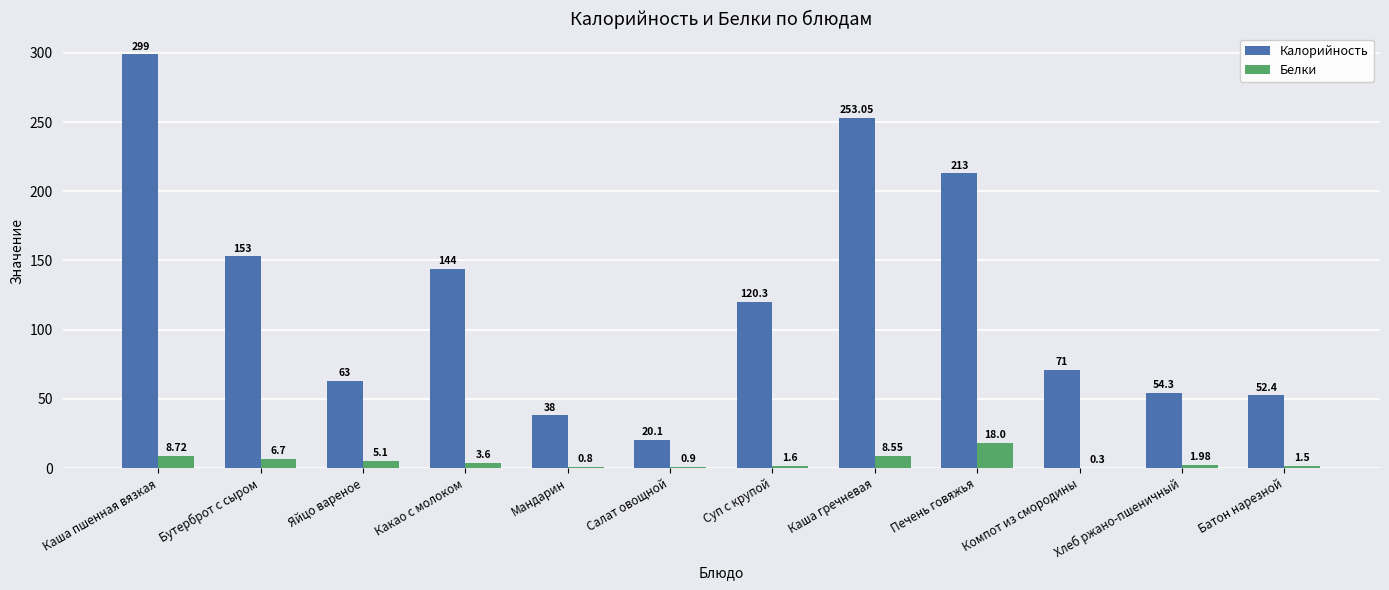

Are the bars horizontal?

No